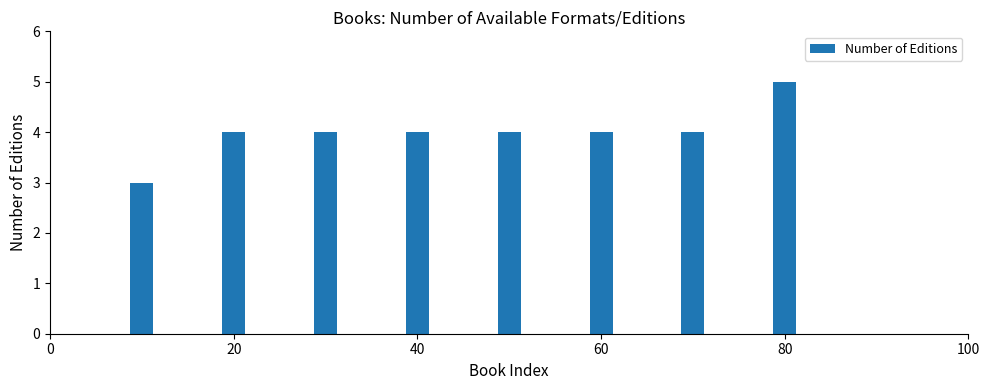

How many categories are shown in the chart?

8